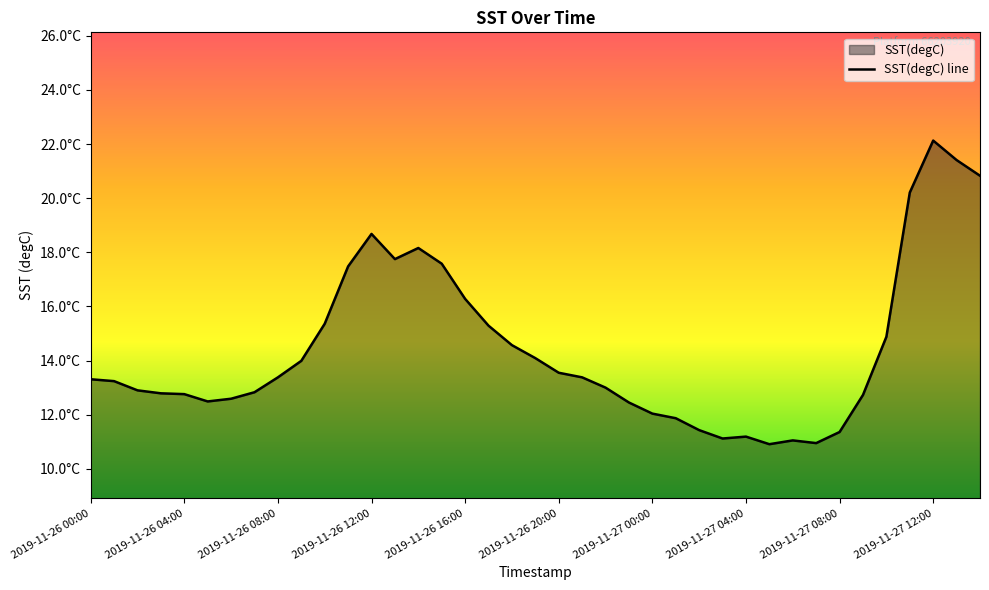

Read the value at 23.

12.4